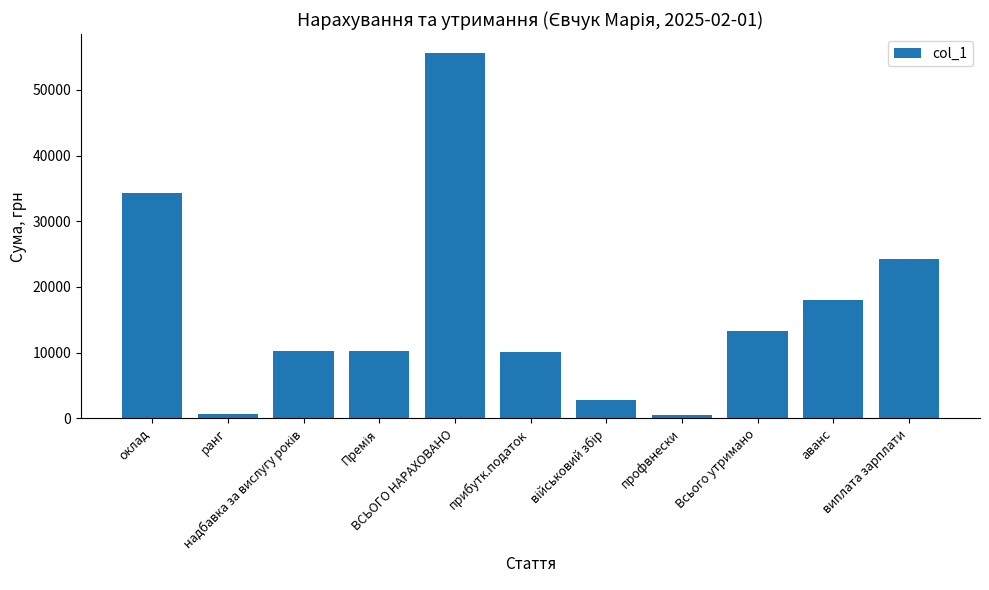

How many series are shown in this chart?

1